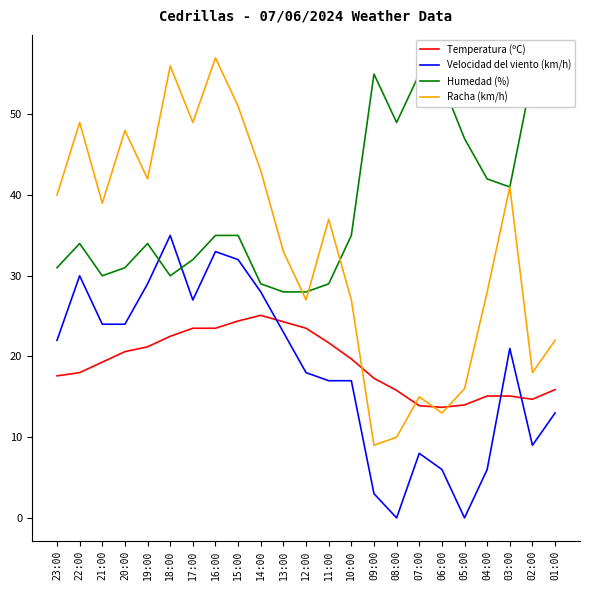

What is the sum of the Velocidad del viento (km/h) values at 19:00 and 12:00?

47.0